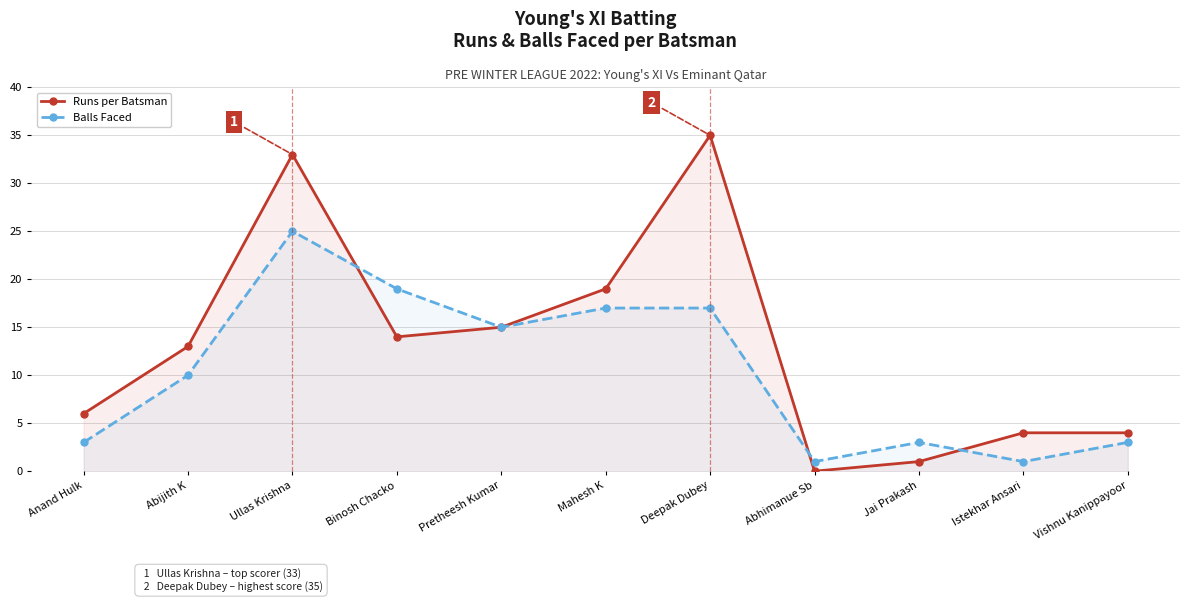

At which label does Balls Faced first exceed 10?

Ullas Krishna